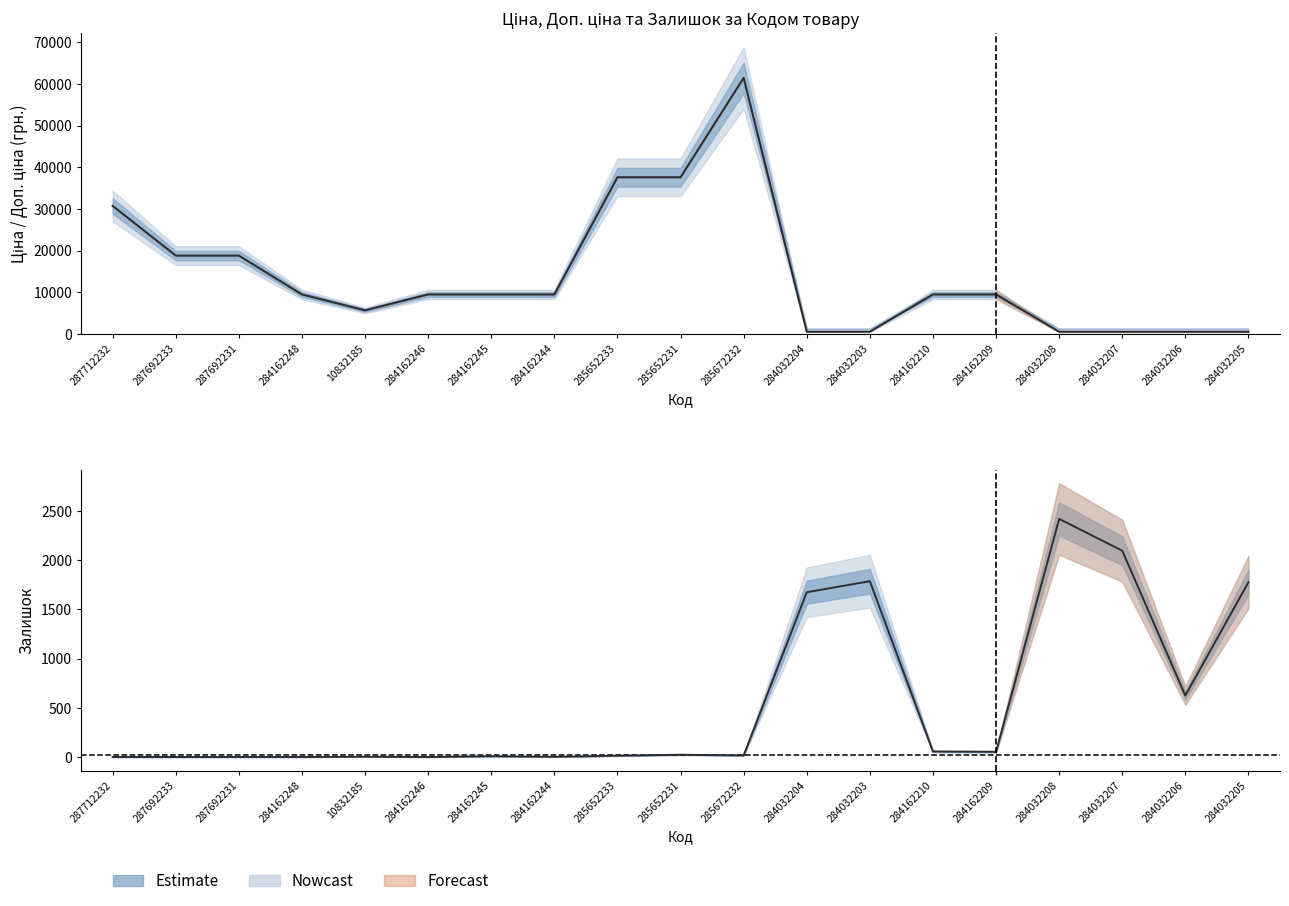

List the labels in order of value, largest first.

285672232, 285652233, 285652231, 287712232, 287692233, 287692231, 284162248, 284162246, 284162245, 284162244, 284162210, 284162209, 10832185, 284032204, 284032203, 284032208, 284032207, 284032206, 284032205